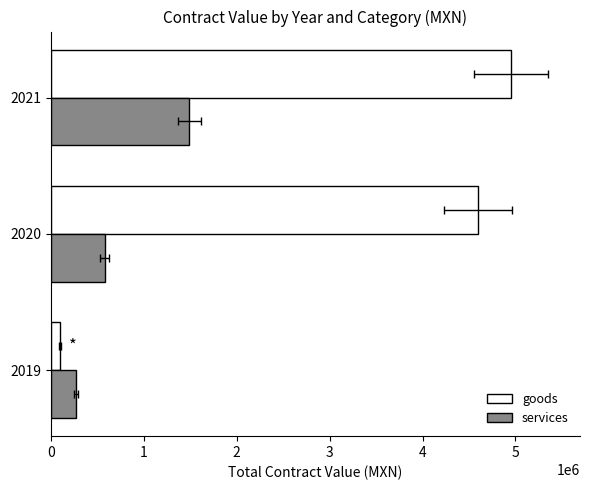

Which series changed the most between 2019 and 2021?

goods